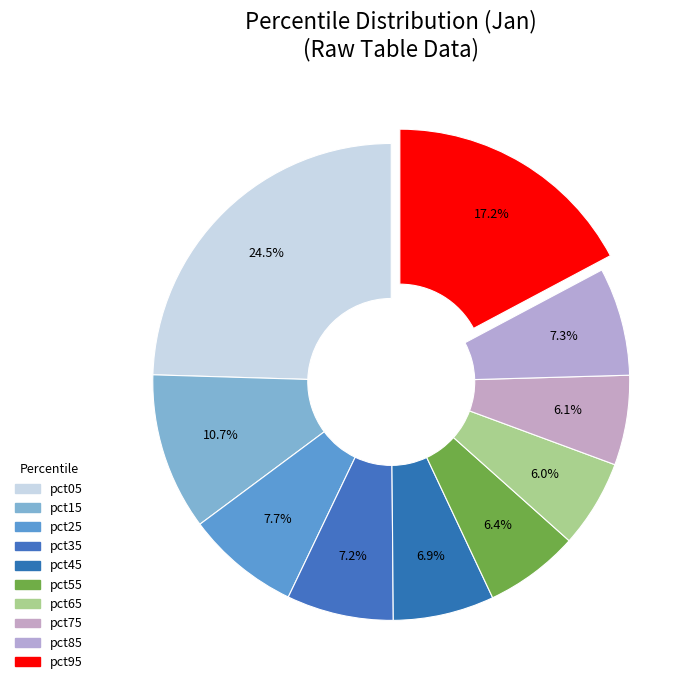

What percentage do pct75 and pct85 together represent?

13.4%